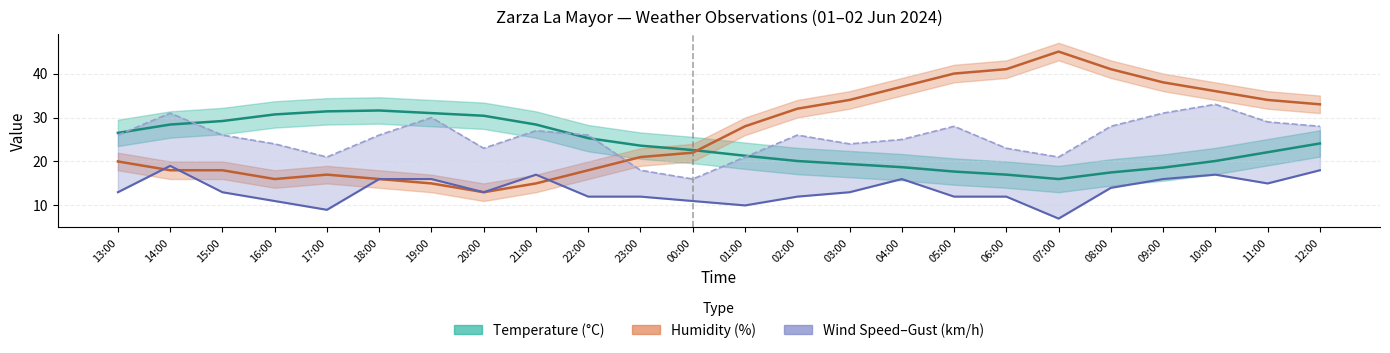

How many lines are shown in the chart?

4